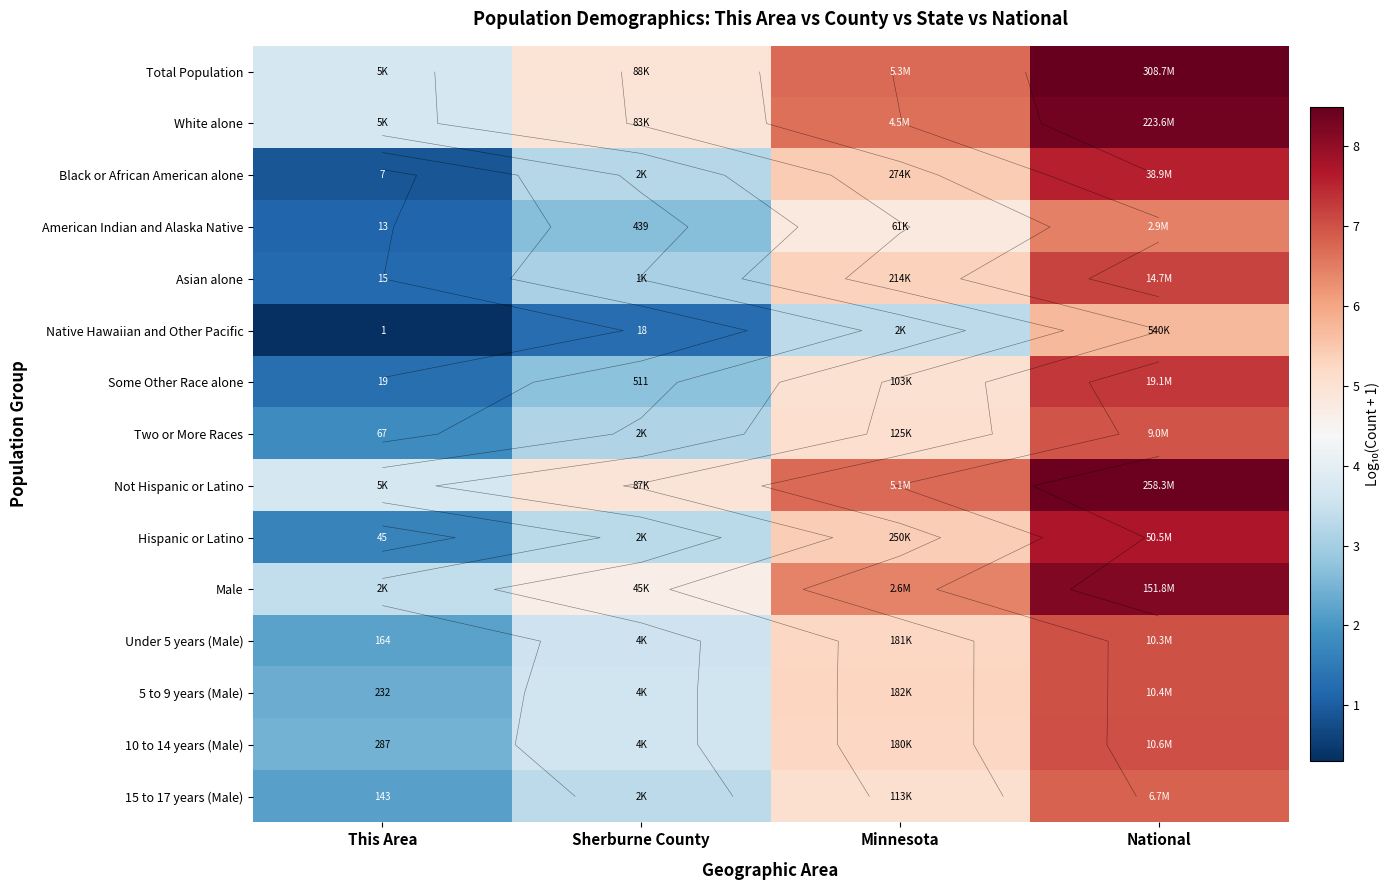

At which category is the sum across all series the highest?

National